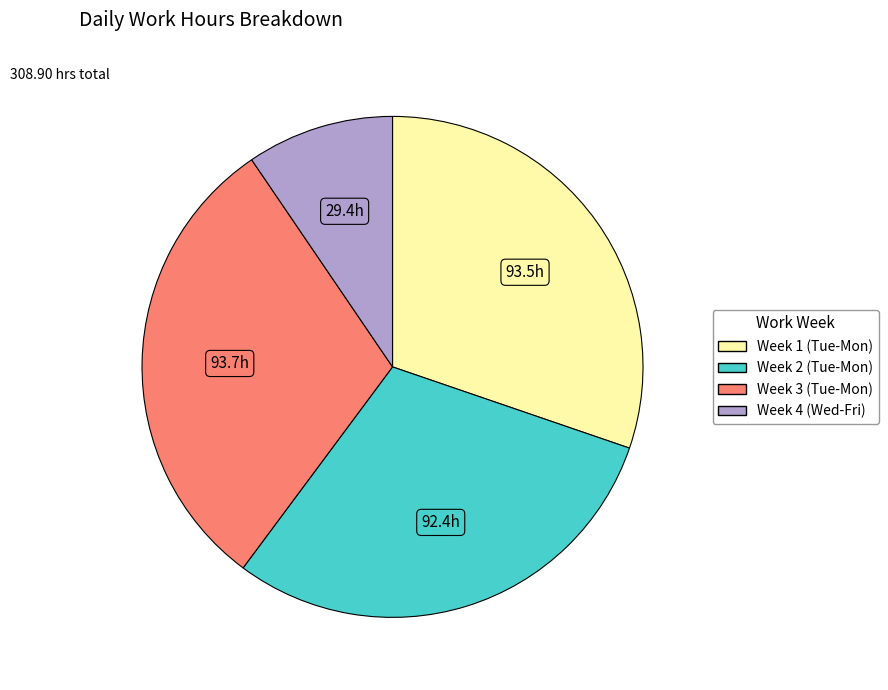

Does any single category account for the majority?

No